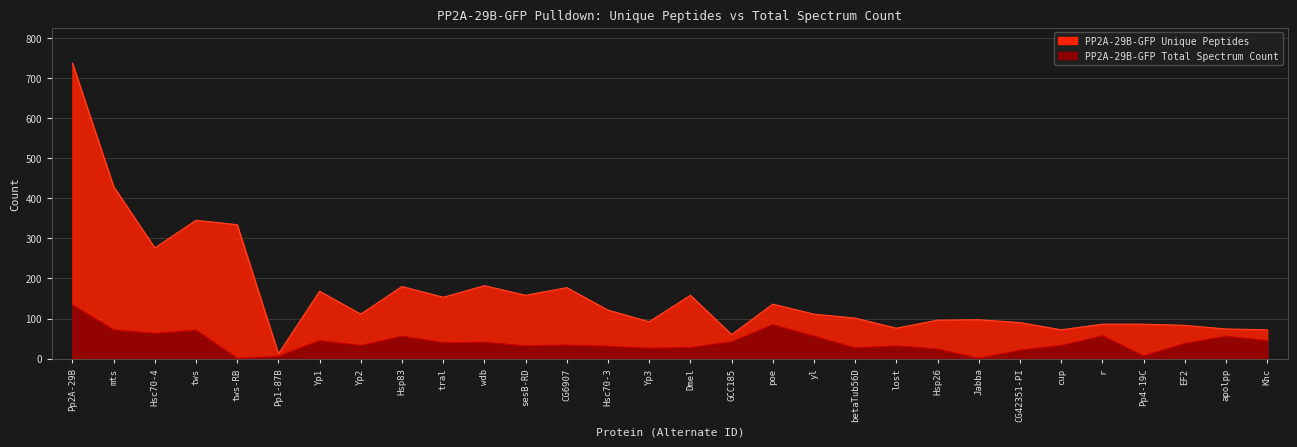

At how many categories does at least one series exceed 378?

2